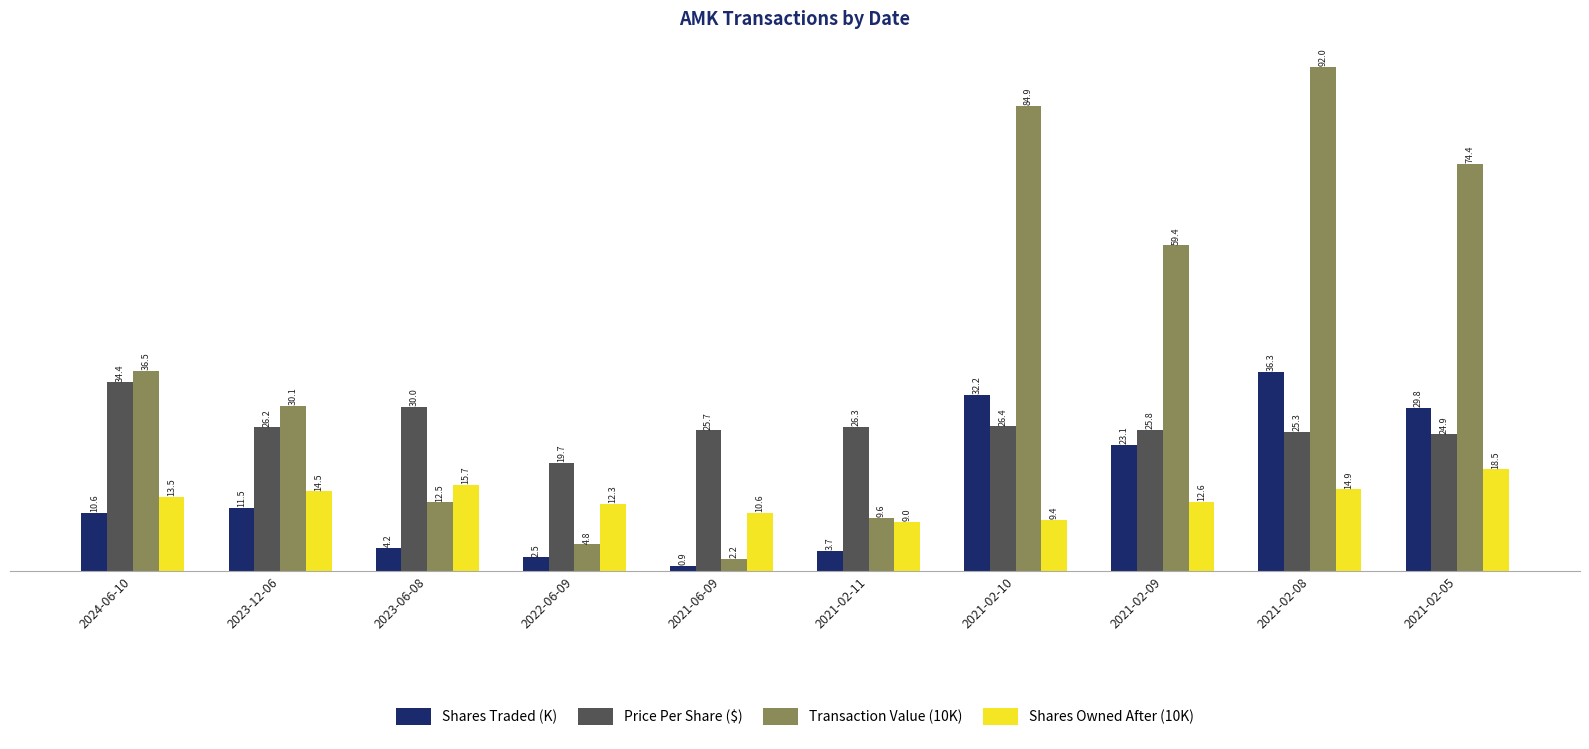

Is it true that Price Per Share ($) equals 24.9 at 2021-02-05?

True